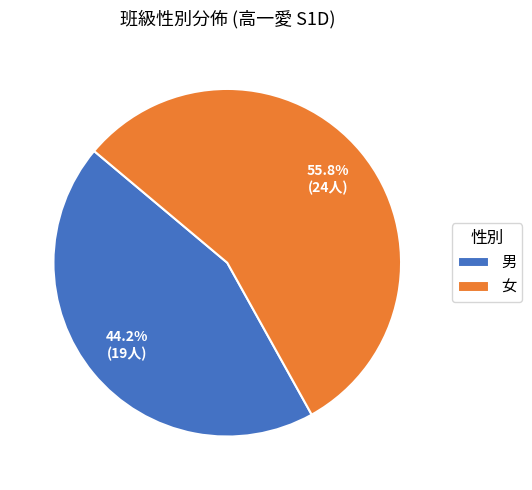

Is it true that 女 is 56% of the pie?

True